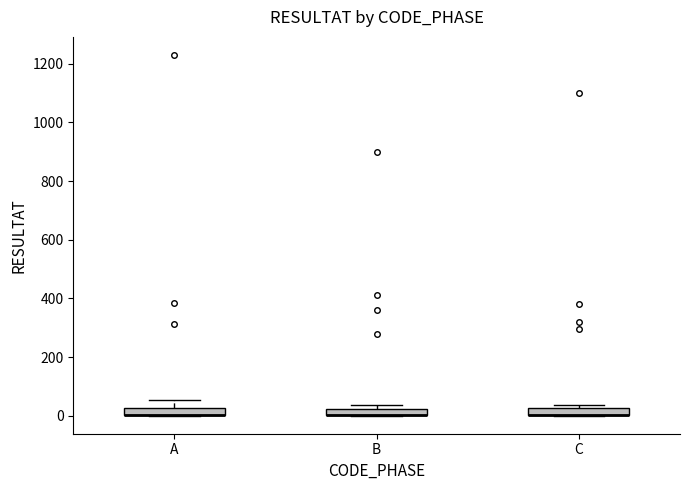

Where does the upper whisker of the box for A end on the y-axis? The values are not printed on the chart, so give them approximately, as read against the axis.

60